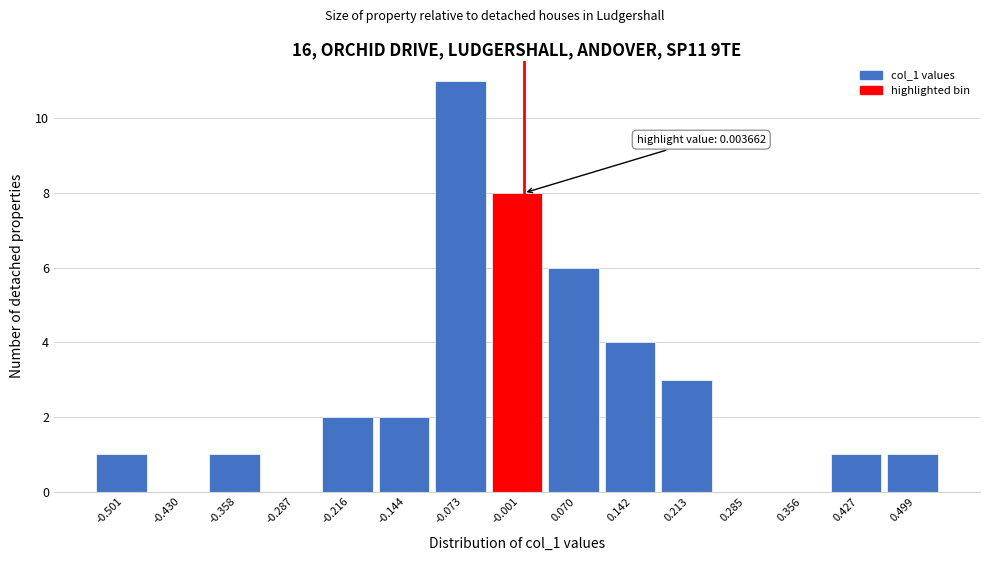

Which range on the x-axis has the tallest bar?

-0.11 to -0.04